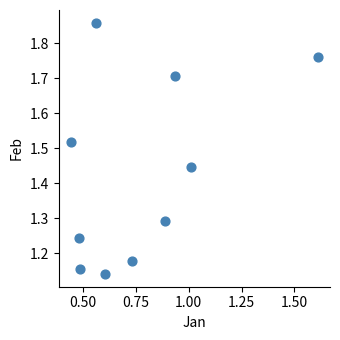

What is the range of Y values (max minus min)?

0.7